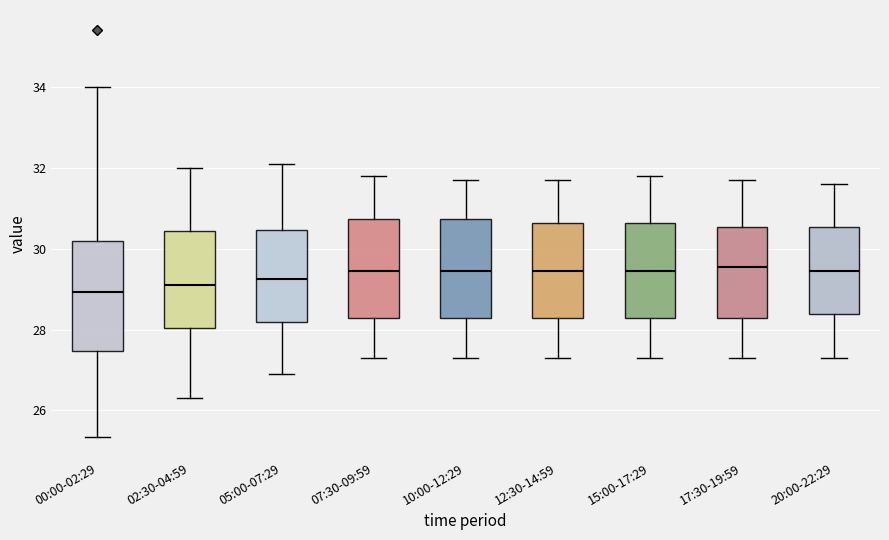

Where does the lower whisker of the box for 10:00-12:29 end on the y-axis? The values are not printed on the chart, so give them approximately, as read against the axis.

27.4